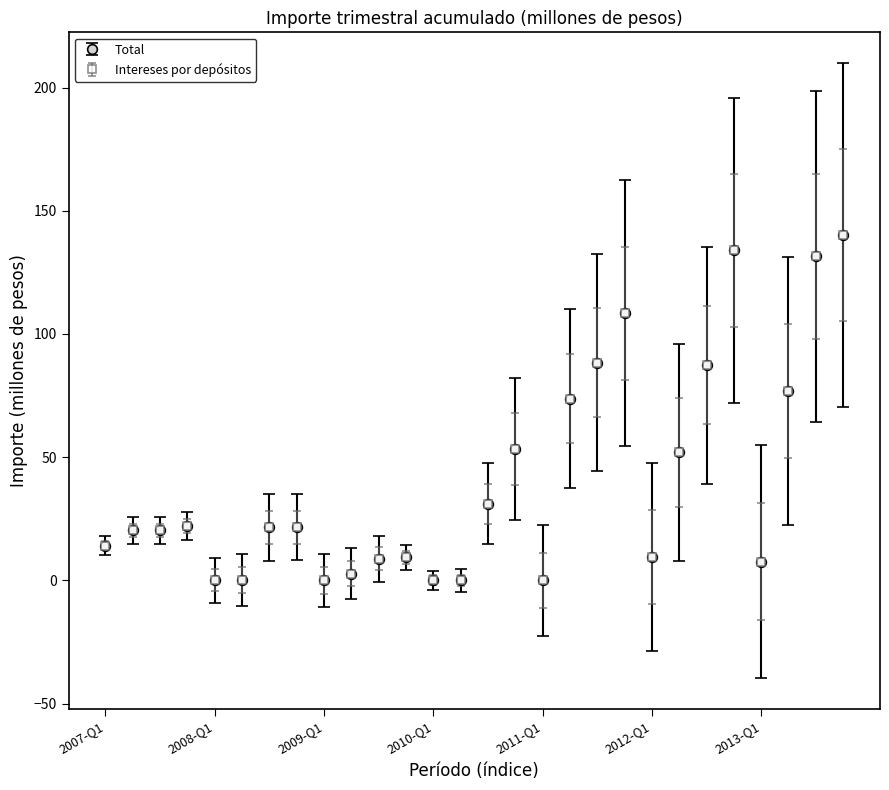

What is the highest value of the Intereses por depósitos series?

140.2